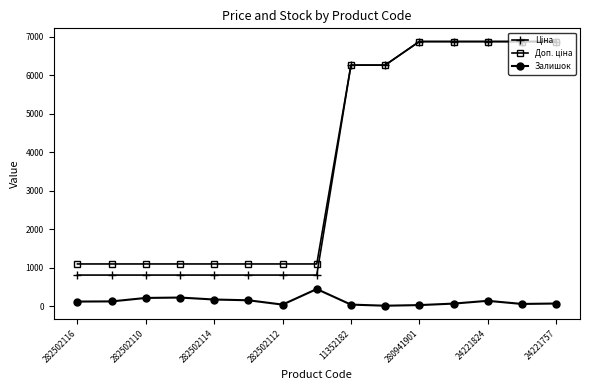

What is the greatest value displayed?

6879.5